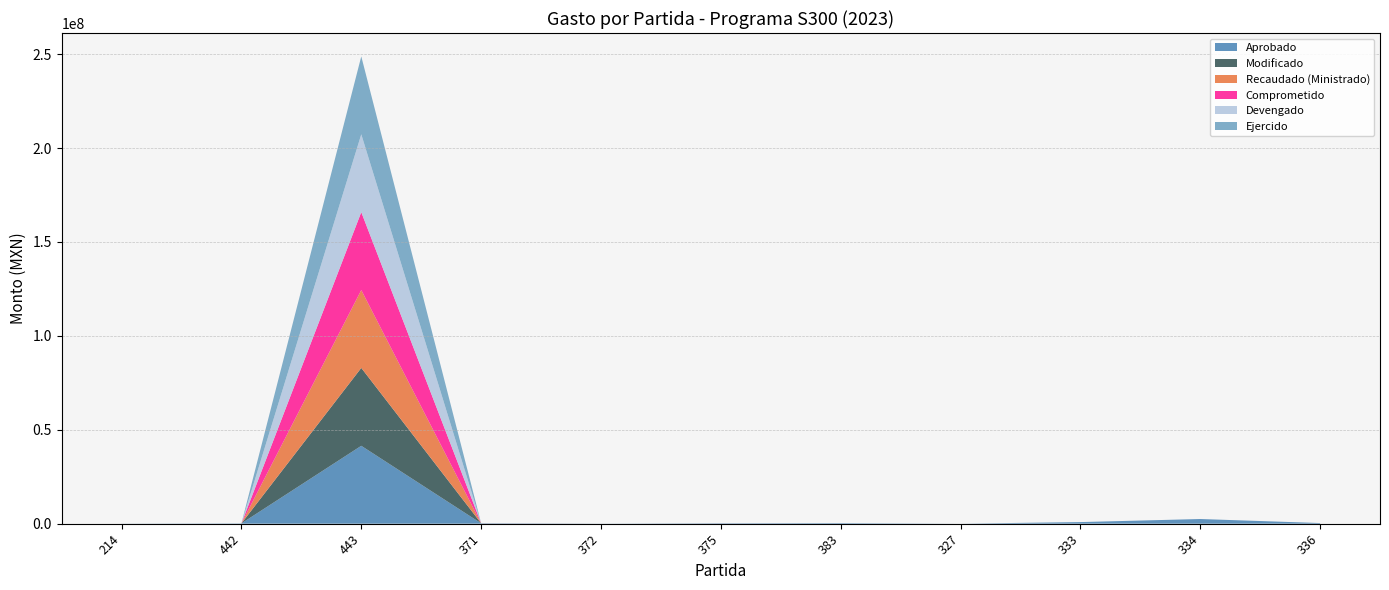

Reading left to right, list all the values displayed in this chart.

Aprobado: 214=40000	442=155260	443=41462911	371=200000	372=40000	375=200000	383=300000	327=0	333=851880	334=2483949	336=335901
Modificado: 214=0	442=0	443=41462911	371=14160	372=0	375=3595	383=0	327=0	333=0	334=0	336=0
Recaudado (Ministrado): 214=0	442=0	443=41462911	371=14160	372=0	375=3595	383=0	327=0	333=0	334=0	336=0
Comprometido: 214=0	442=0	443=41462911	371=14160	372=0	375=3595	383=0	327=0	333=0	334=0	336=0
Devengado: 214=0	442=0	443=41462911	371=14160	372=0	375=3595	383=0	327=0	333=0	334=0	336=0
Ejercido: 214=0	442=0	443=41462911	371=14160	372=0	375=3595	383=0	327=0	333=0	334=0	336=0